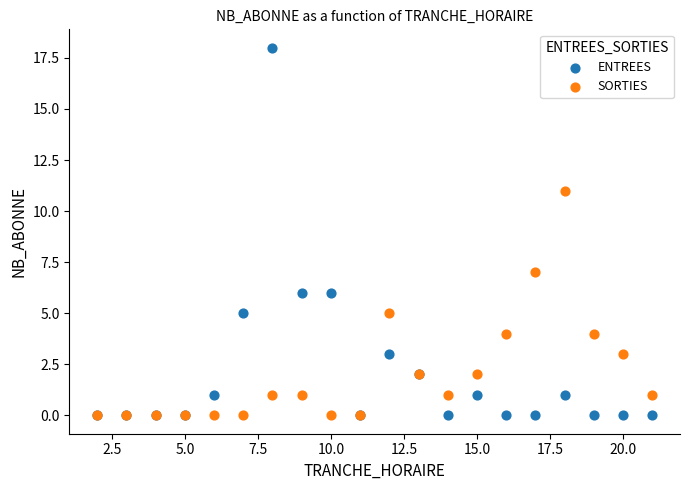

Which series contains the highest Y value?

ENTREES